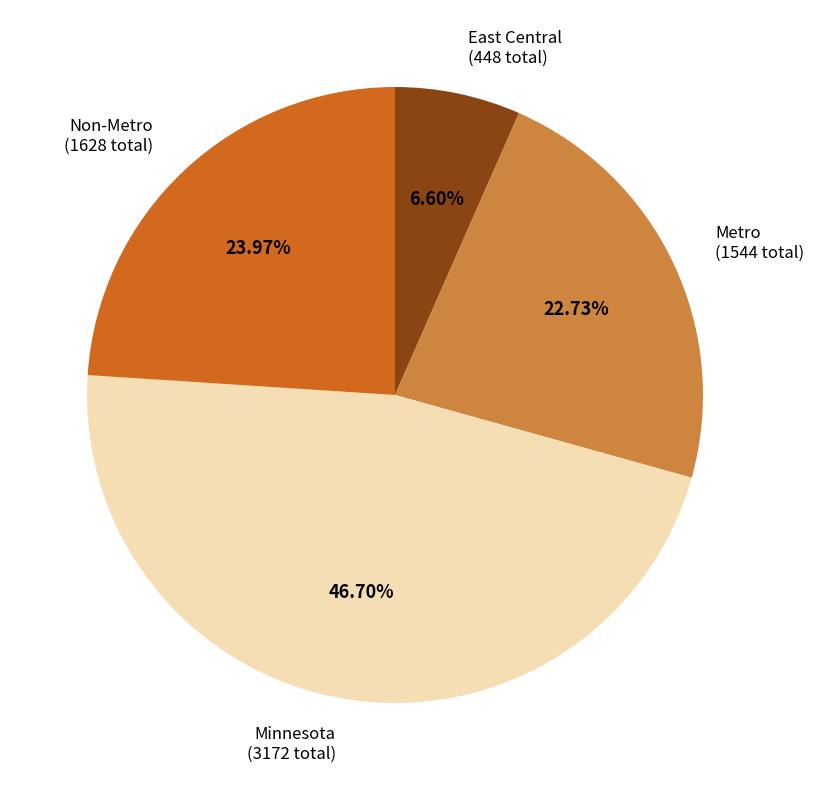

To the nearest percent, what is the difference between the East Central and Non-Metro slice percentages?

17%